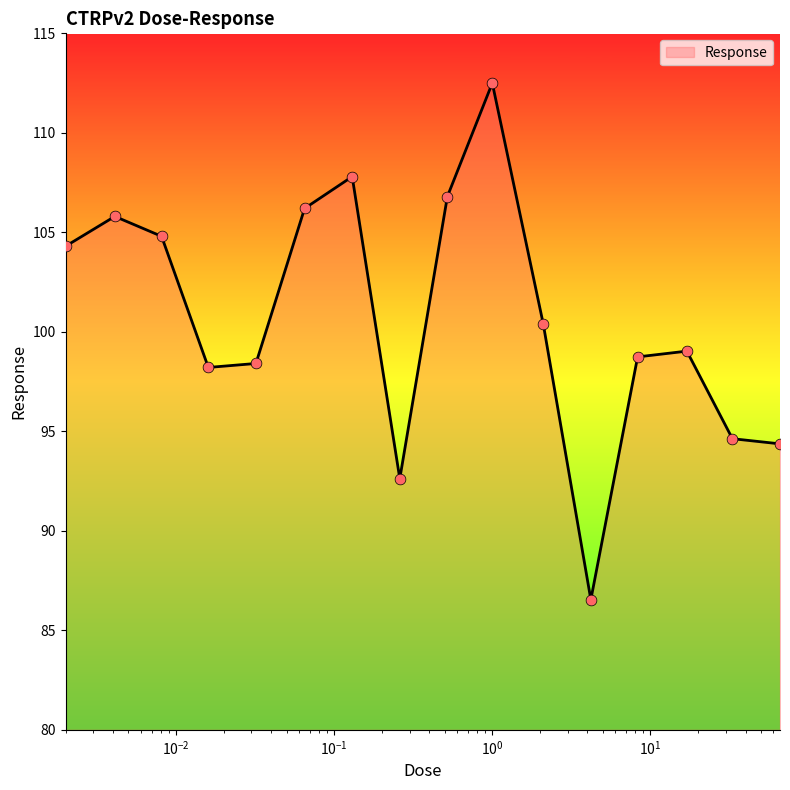

What is the greatest value displayed?

112.5